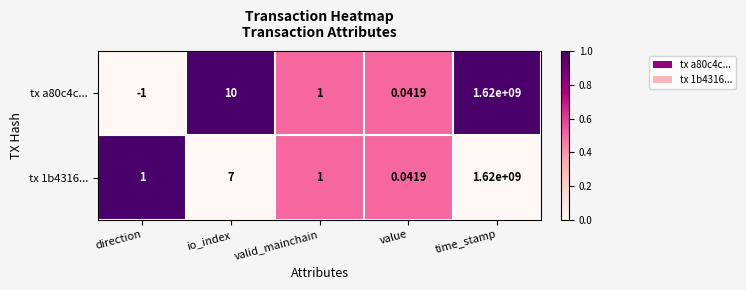

At which category is the sum across all series the highest?

time_stamp